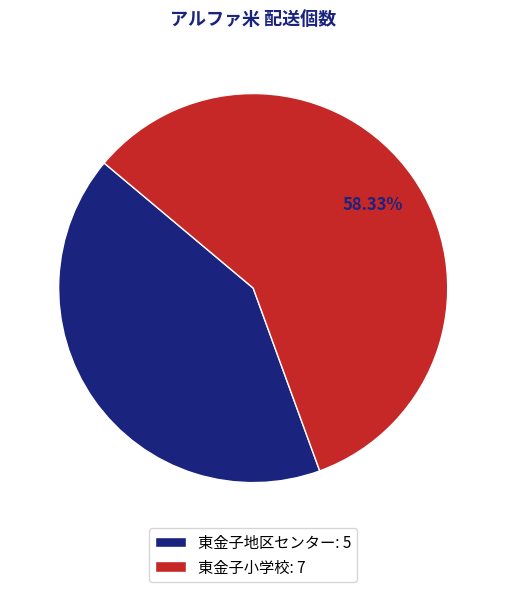

Count the number of slices in the pie.

2